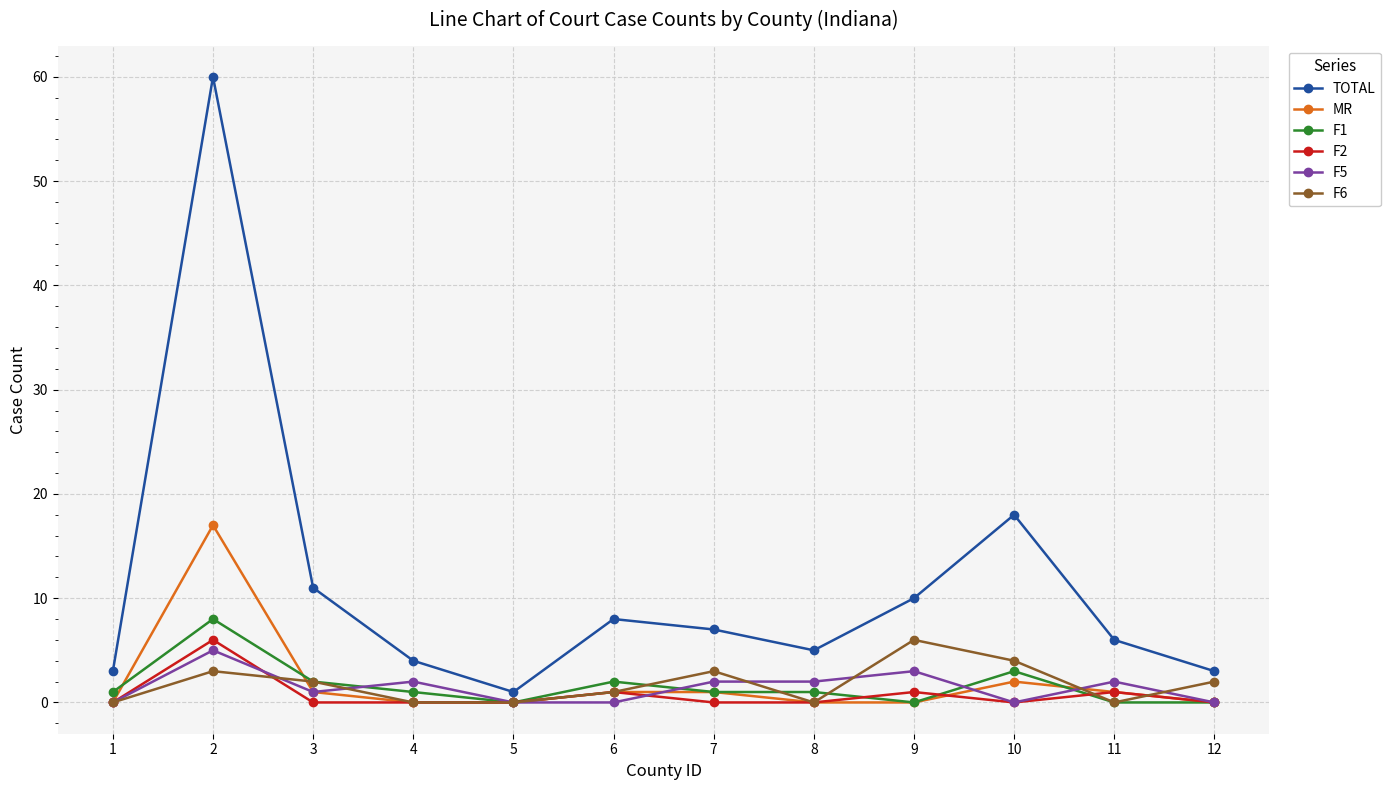

What is the greatest value displayed?

60